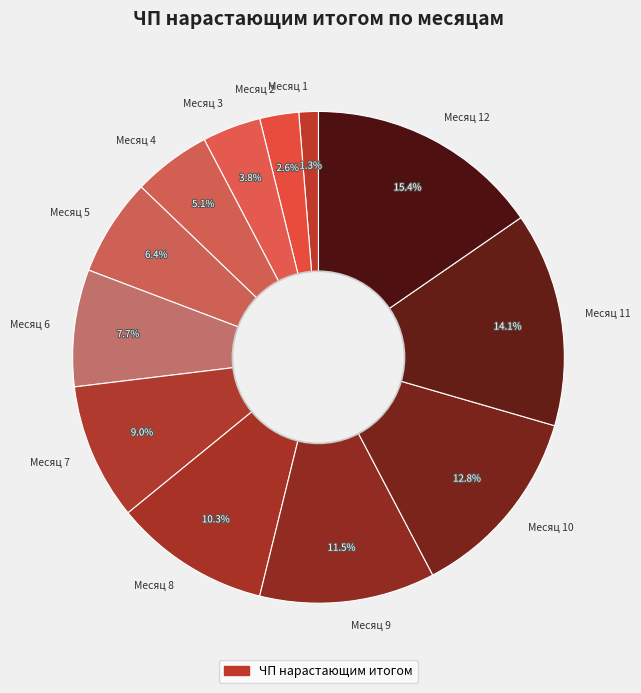

What percentage is NOT represented by Месяц 10?

87.2%